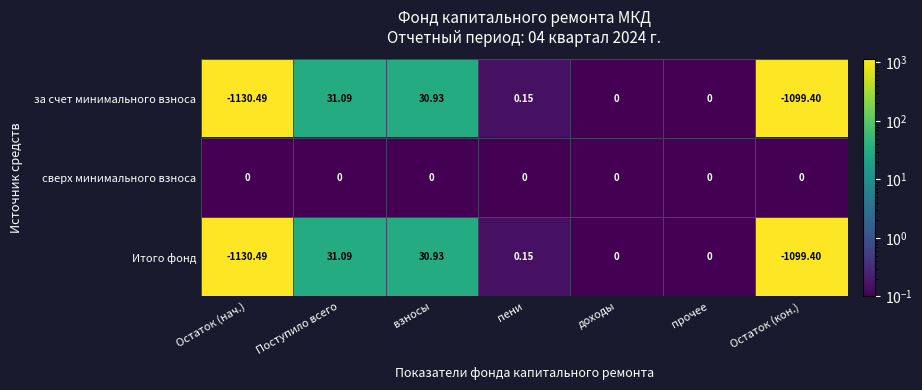

At which category does the chart reach its peak across all series?

Поступило всего